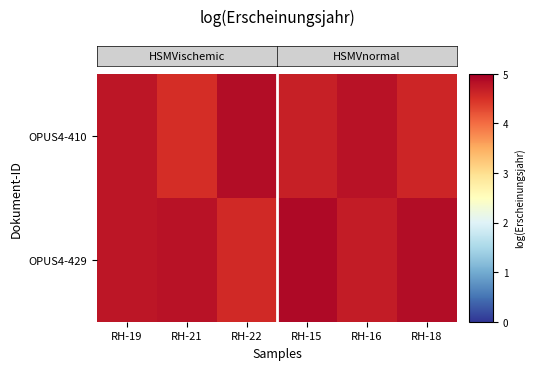

Which series has the largest total across all categories?

OPUS4-429